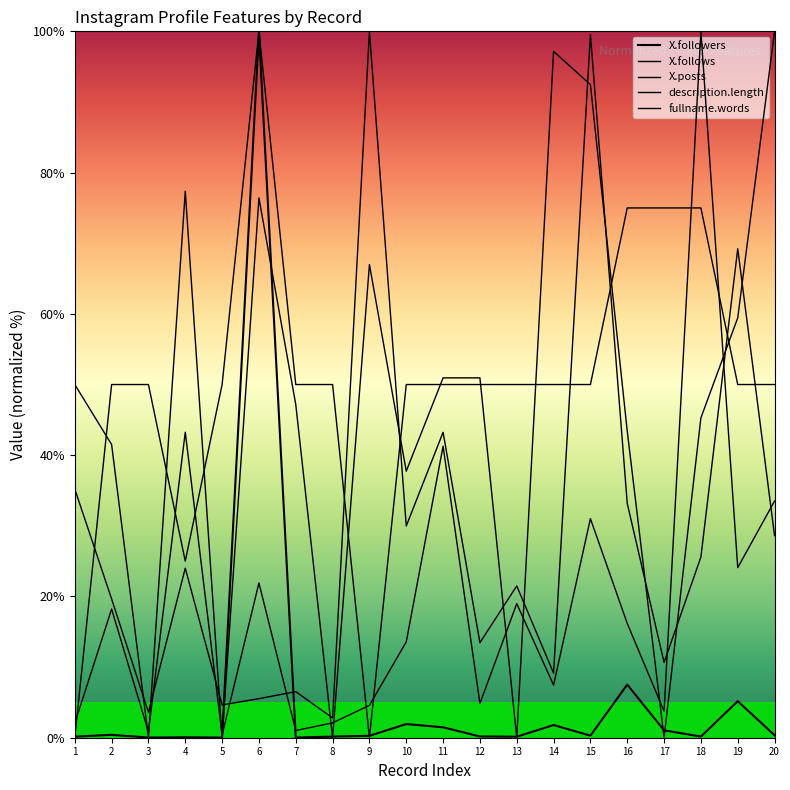

The X.follows series shows 6.0 at 20. True or false?

False